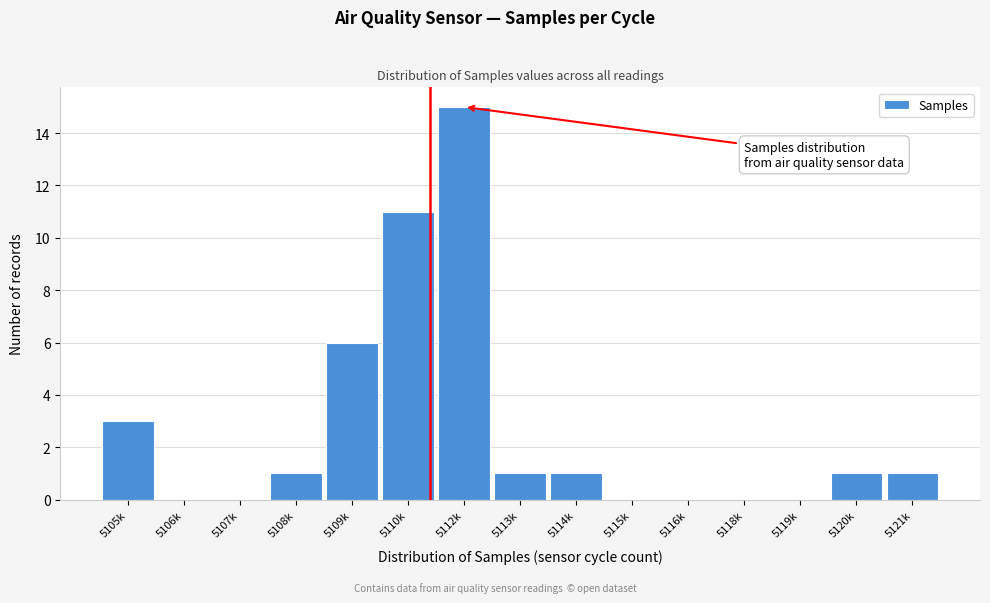

Reading left to right, extract all data points from this chart.

5105k=3	5106k=0	5107k=0	5108k=1	5109k=6	5110k=11	5112k=15	5113k=1	5114k=1	5115k=0	5116k=0	5118k=0	5119k=0	5120k=1	5121k=1